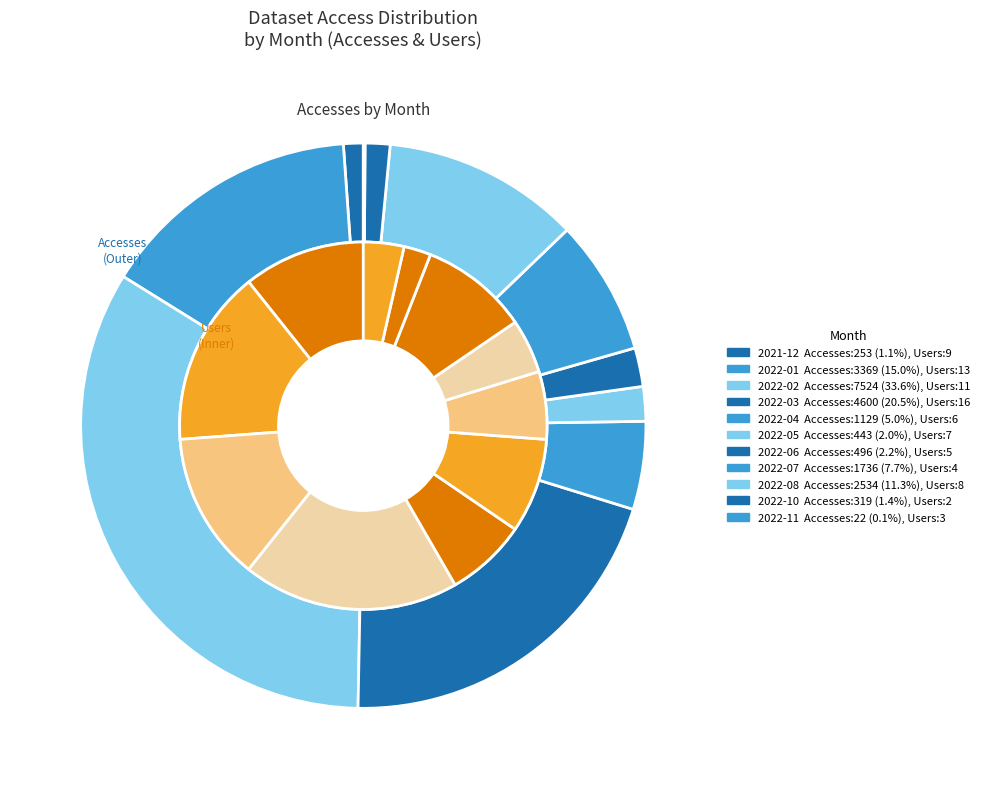

Approximately how many times larger is the value at 2022-05 compared to 2022-08?

0.2